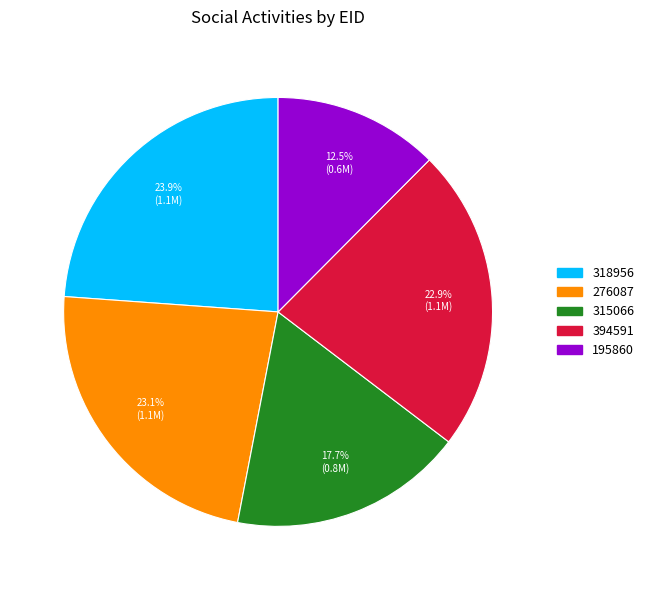

To the nearest percent, what percentage of the pie is 276087?

23%